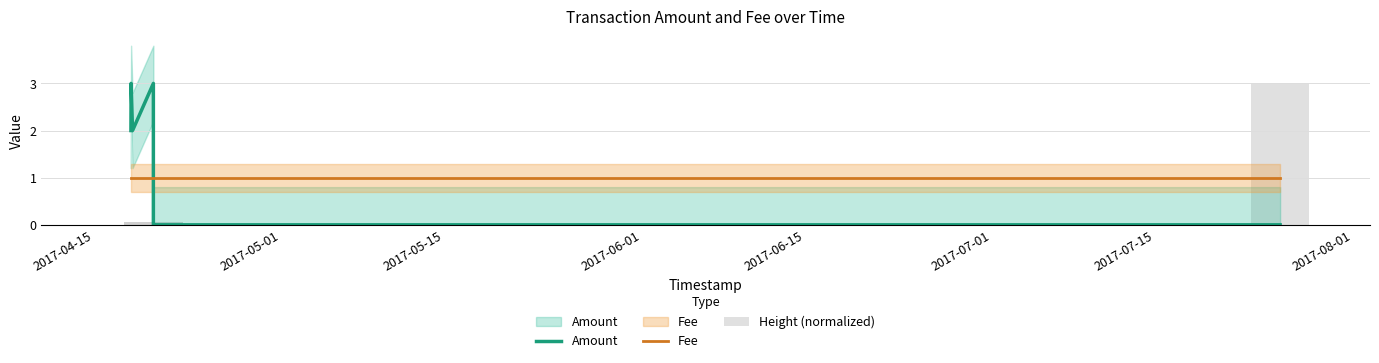

At how many categories does at least one series exceed 1?

5